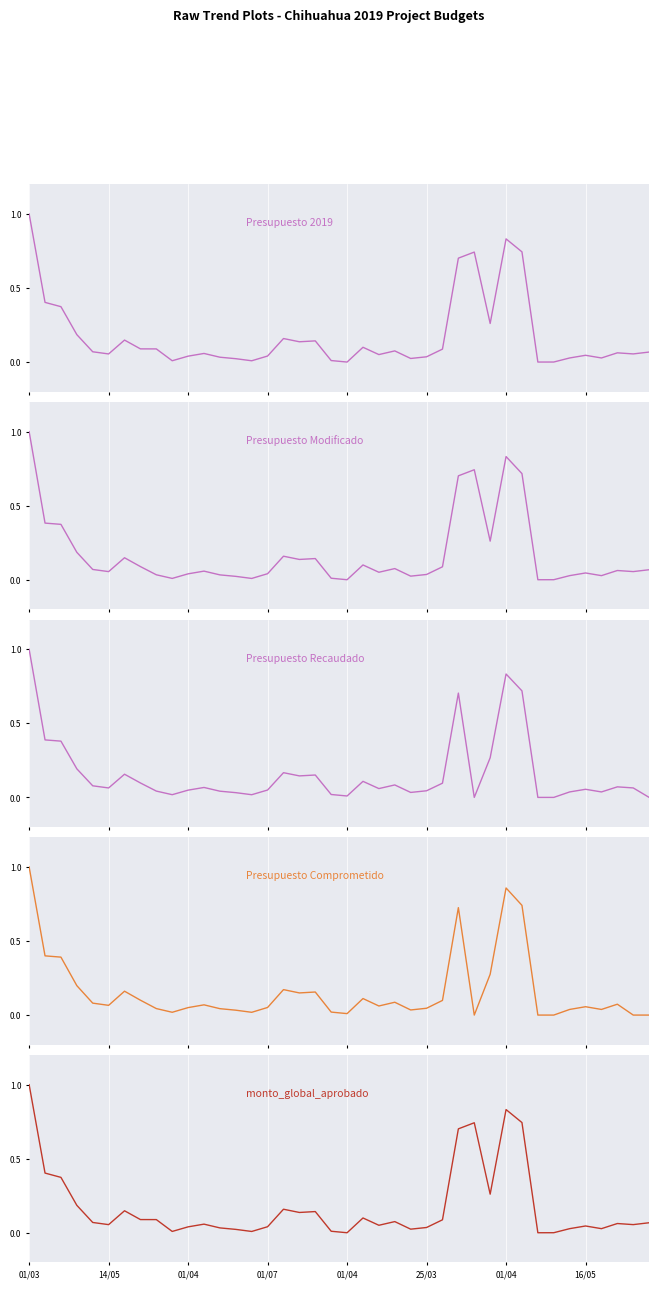

Which category has the lowest value across all series?

01/04